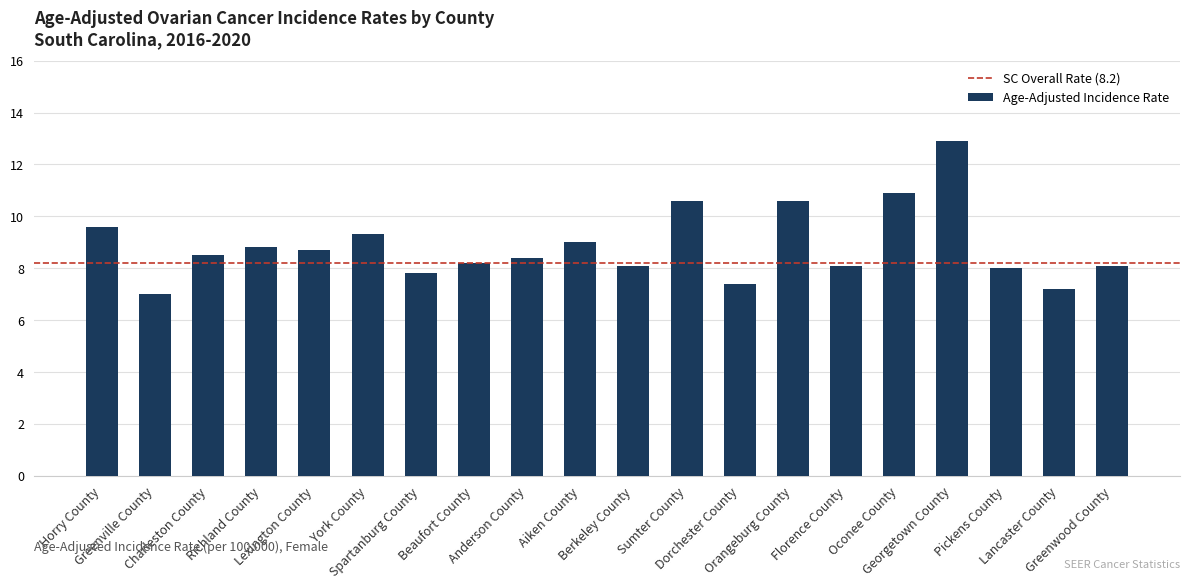

Between Spartanburg County and Charleston County, which is larger?

Charleston County